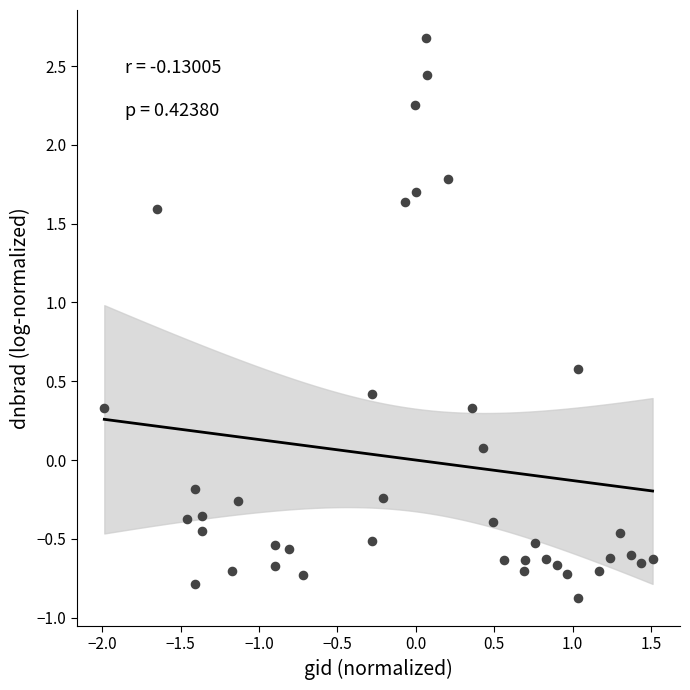

What is the range of X values (max minus min)?

3.5